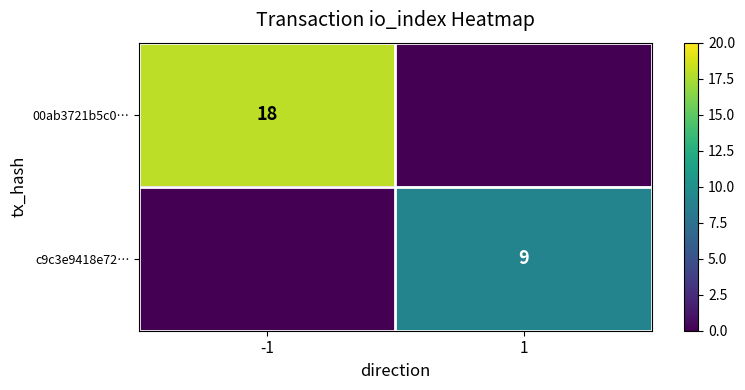

The c9c3e9418e72… series shows 0 at -1. True or false?

True